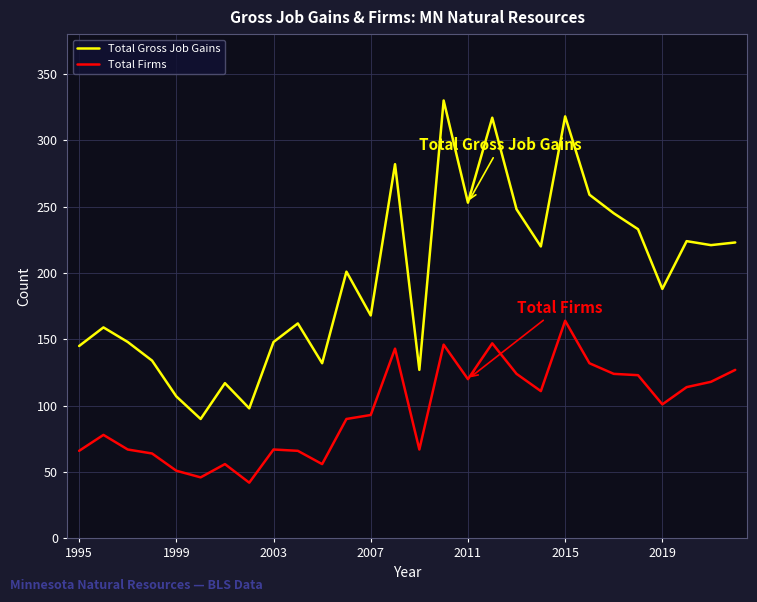

Does the chart have visible grid lines?

Yes